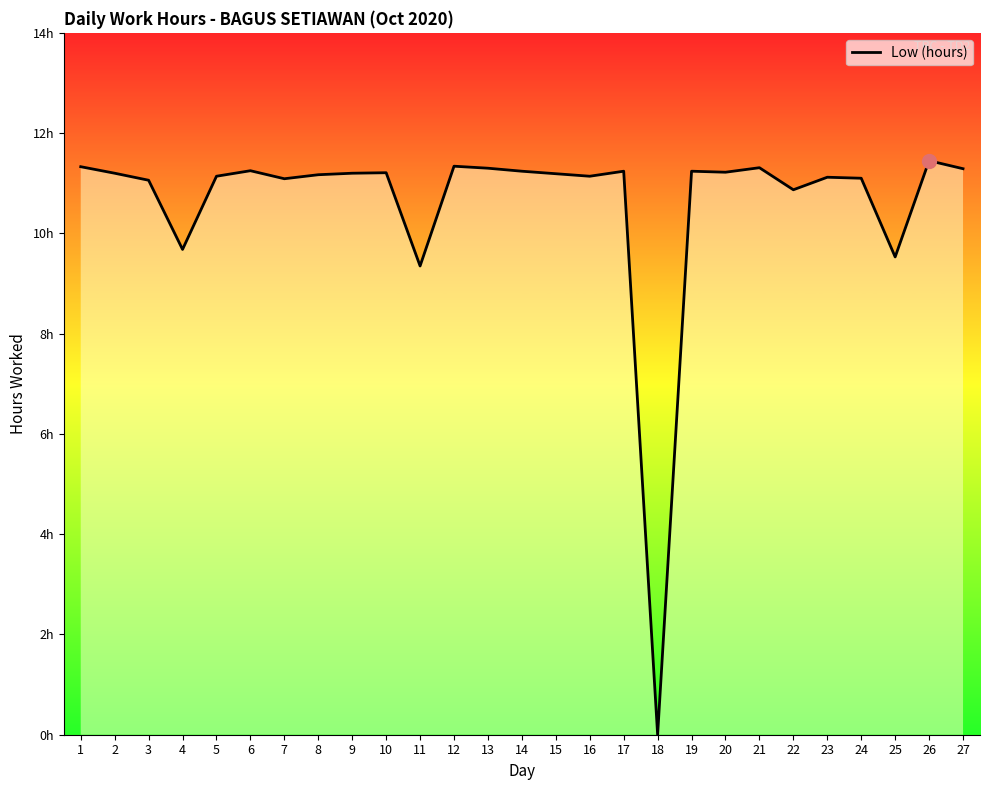

Does the chart have visible grid lines?

No